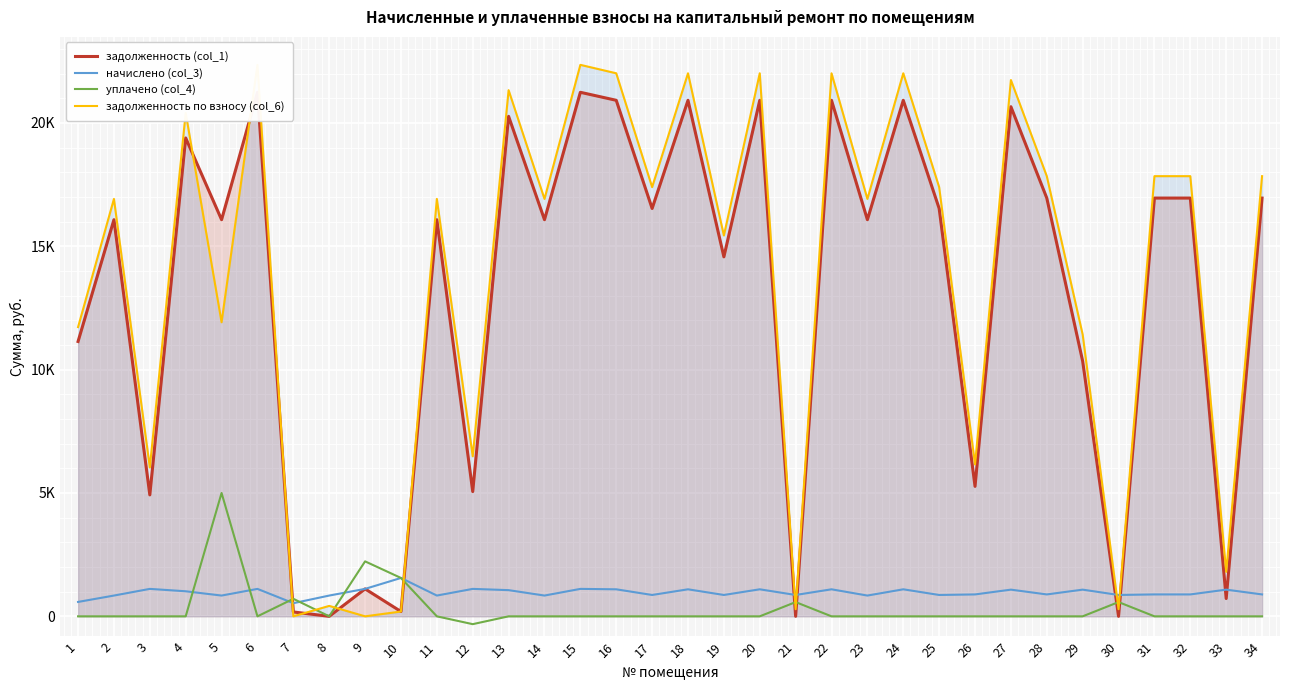

How many values in the начислено (col_3) series exceed 887?

21